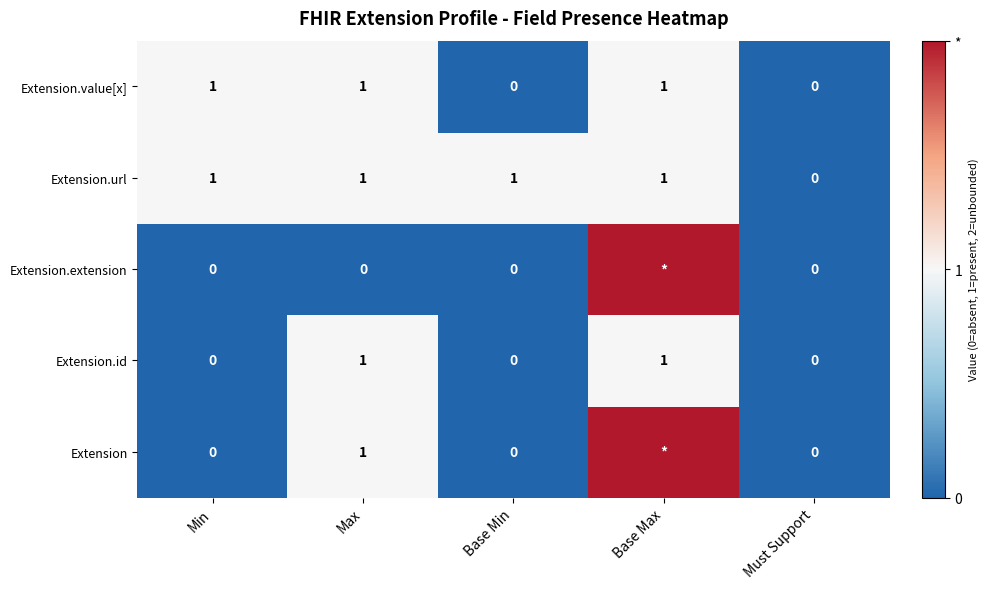

True or false: Extension.value[x] has a value of 0 at Base Min.

True